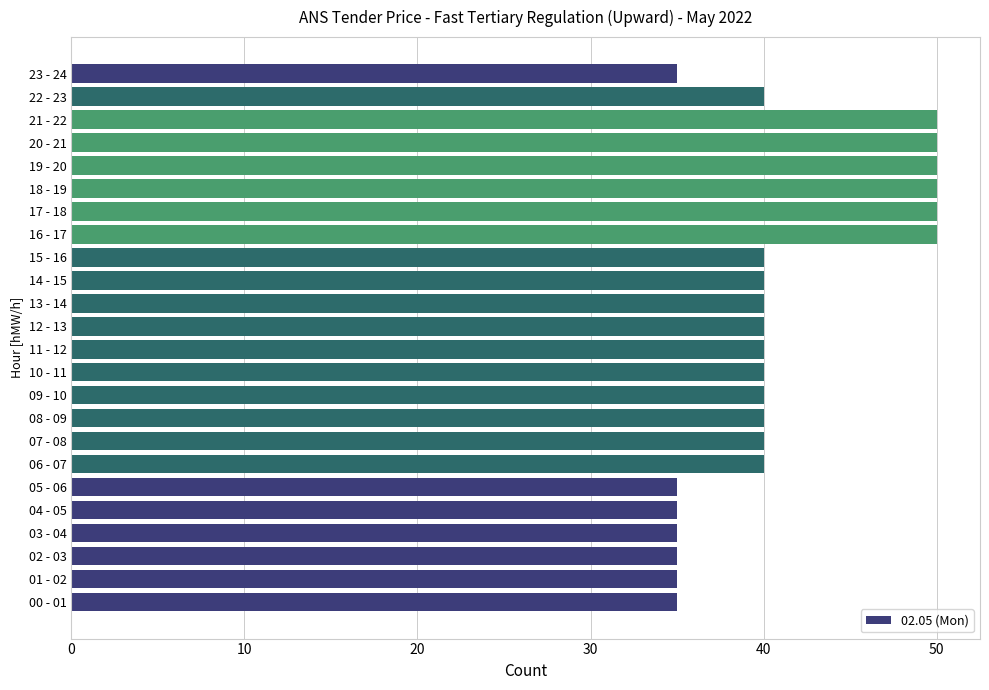

What is the smallest value displayed?

35